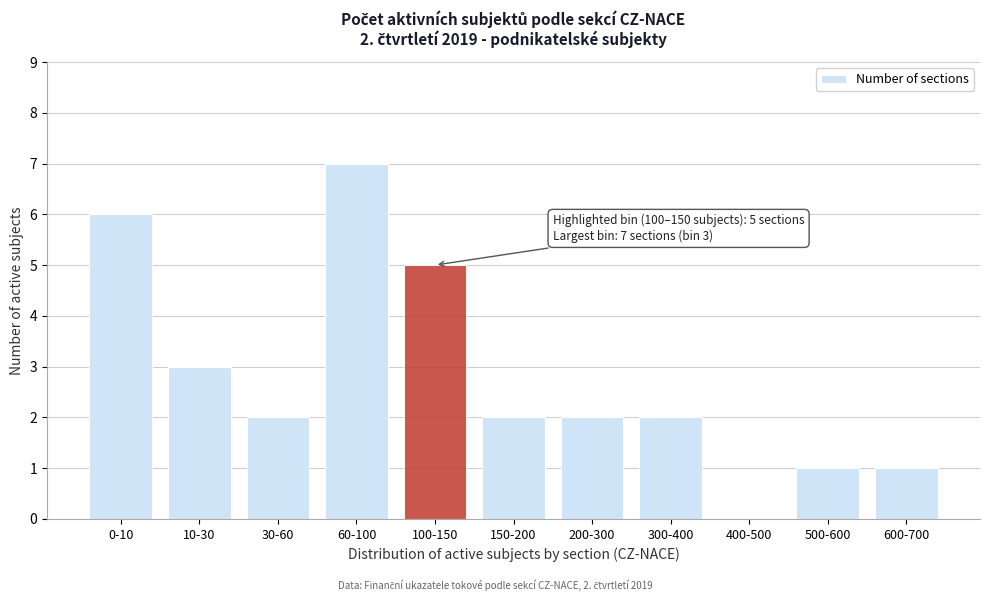

Reading left to right, what are all the values shown in this chart?

0-10=6	10-30=3	30-60=2	60-100=7	100-150=5	150-200=2	200-300=2	300-400=2	400-500=0	500-600=1	600-700=1